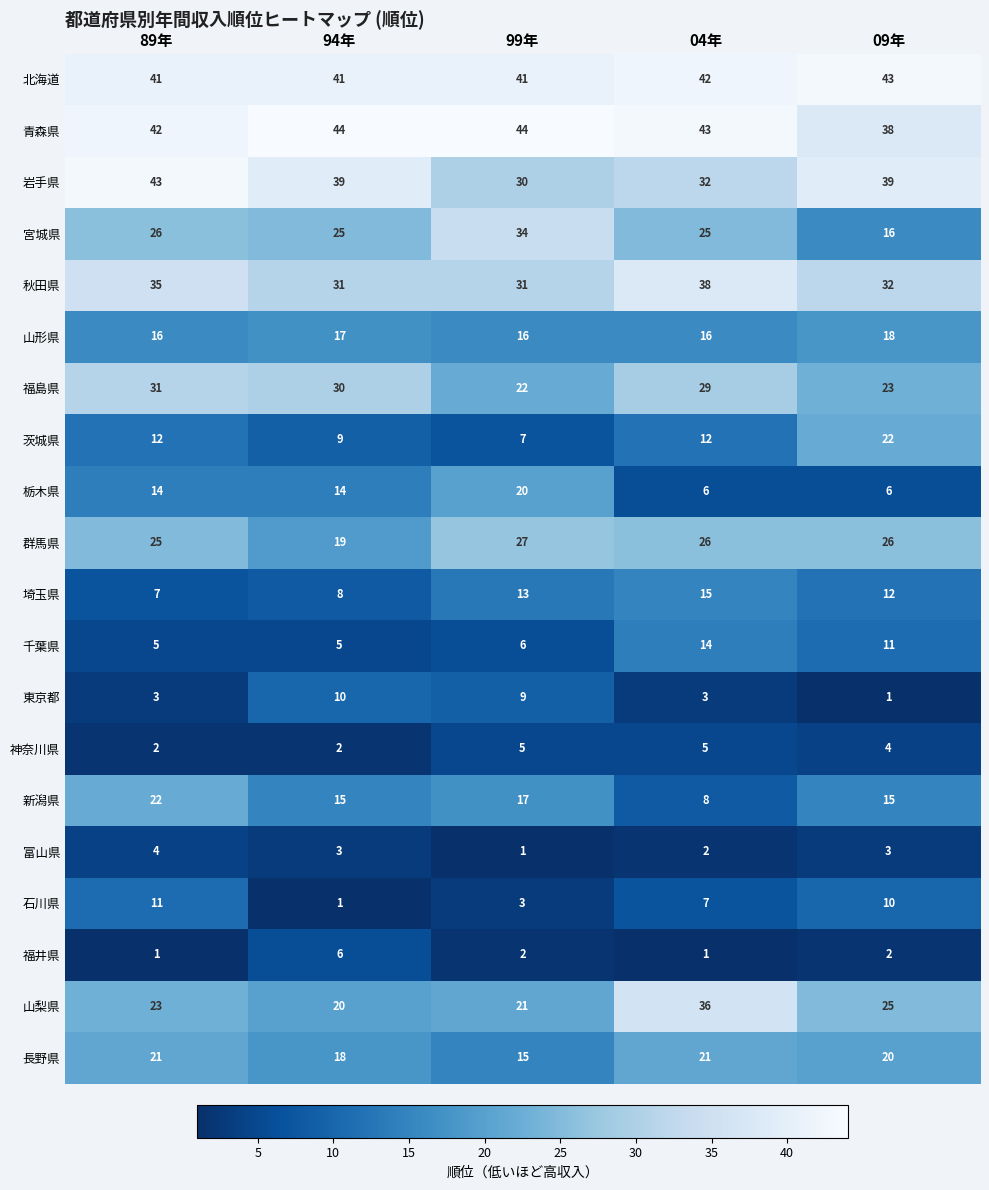

What is the difference between the second highest and minimum values in the 新潟県 series?

9